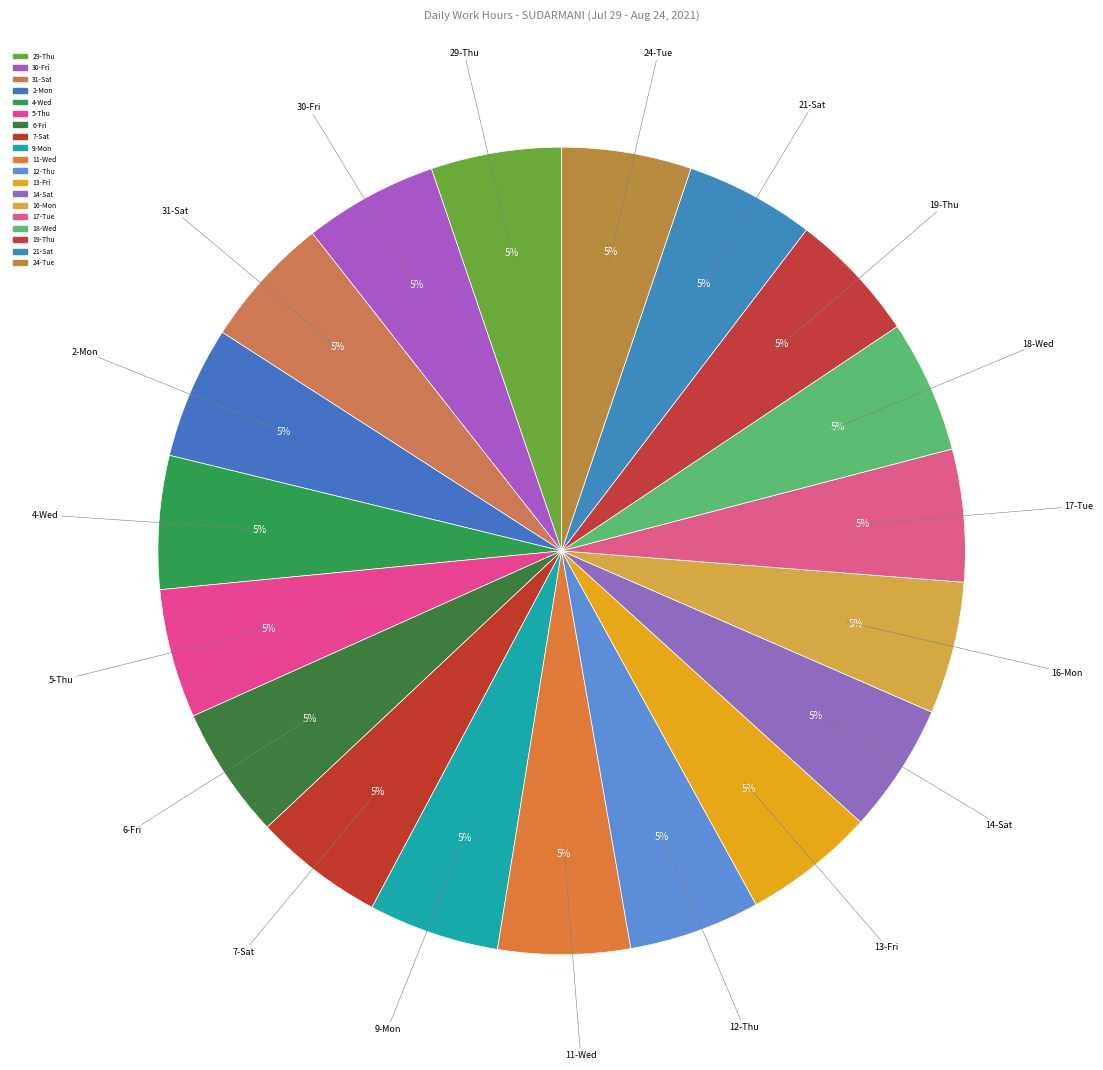

What is the largest slice in the pie chart?

30-Fri